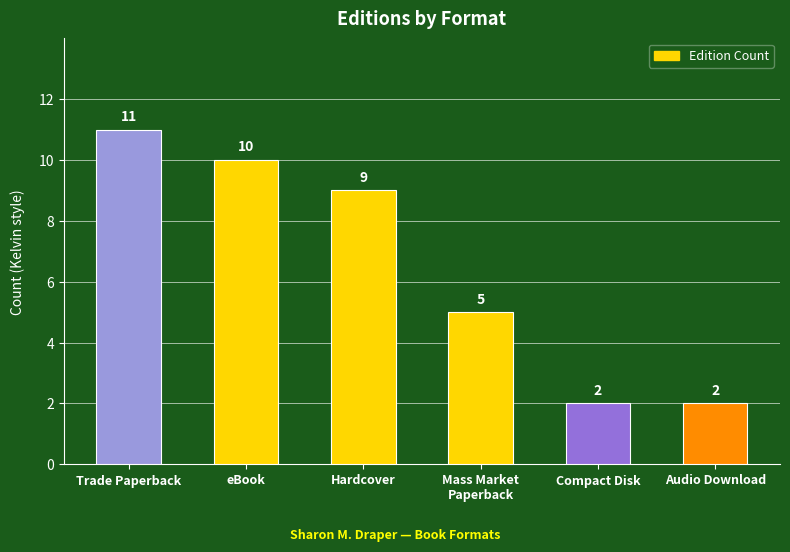

How many values are below 9?

3